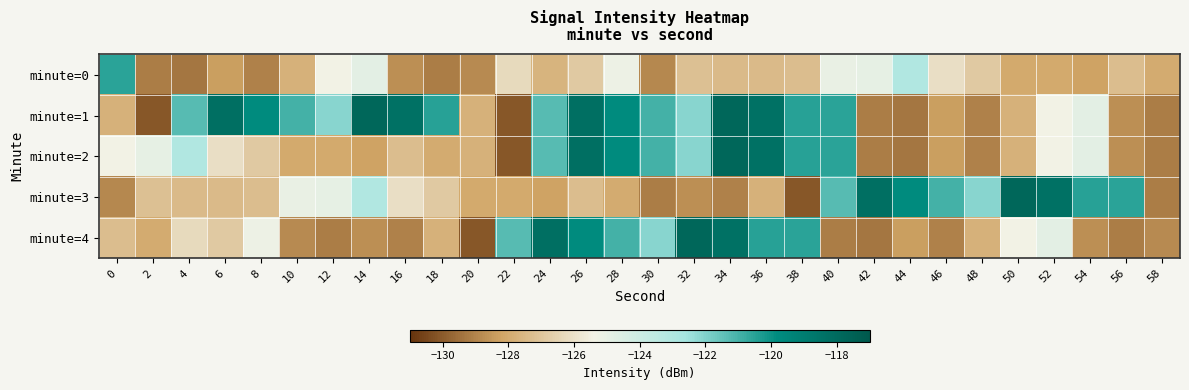

Reading left to right, what are all the values shown in this chart?

minute=0: 0=-120.5	2=-129.2	4=-129.3	6=-128.4	8=-129.0	10=-127.7	12=-125.4	14=-124.9	16=-128.7	18=-129.2	20=-128.9	22=-126.3	24=-127.6	26=-126.8	28=-125.2	30=-128.9	32=-127.2	34=-127.4	36=-127.4	38=-127.3	40=-125.1	42=-125.0	44=-123.0	46=-126.1	48=-126.9	50=-128.0	52=-128.0	54=-128.2	56=-127.3	58=-128.0
minute=1: 0=-127.7	2=-130.1	4=-121.3	6=-118.3	8=-119.8	10=-121.0	12=-122.1	14=-117.8	16=-118.3	18=-120.4	20=-127.7	22=-130.1	24=-121.3	26=-118.3	28=-119.8	30=-121.0	32=-122.1	34=-117.8	36=-118.3	38=-120.4	40=-120.5	42=-129.2	44=-129.3	46=-128.4	48=-129.0	50=-127.7	52=-125.4	54=-124.9	56=-128.7	58=-129.2
minute=2: 0=-125.4	2=-125.0	4=-123.0	6=-126.1	8=-126.9	10=-128.0	12=-128.0	14=-128.2	16=-127.3	18=-128.0	20=-127.7	22=-130.1	24=-121.3	26=-118.3	28=-119.8	30=-121.0	32=-122.1	34=-117.8	36=-118.3	38=-120.4	40=-120.5	42=-129.2	44=-129.3	46=-128.4	48=-129.0	50=-127.7	52=-125.4	54=-124.9	56=-128.7	58=-129.2
minute=3: 0=-128.9	2=-127.2	4=-127.4	6=-127.4	8=-127.3	10=-125.1	12=-125.0	14=-123.0	16=-126.1	18=-126.9	20=-128.0	22=-128.0	24=-128.2	26=-127.3	28=-128.0	30=-129.2	32=-128.7	34=-129.0	36=-127.7	38=-130.1	40=-121.3	42=-118.3	44=-119.8	46=-121.0	48=-122.1	50=-117.8	52=-118.3	54=-120.4	56=-120.5	58=-129.2
minute=4: 0=-127.3	2=-128.0	4=-126.3	6=-126.8	8=-125.2	10=-128.9	12=-129.2	14=-128.7	16=-129.0	18=-127.7	20=-130.1	22=-121.3	24=-118.3	26=-119.8	28=-121.0	30=-122.1	32=-117.8	34=-118.3	36=-120.4	38=-120.5	40=-129.2	42=-129.3	44=-128.4	46=-129.0	48=-127.7	50=-125.4	52=-124.9	54=-128.7	56=-129.2	58=-128.9